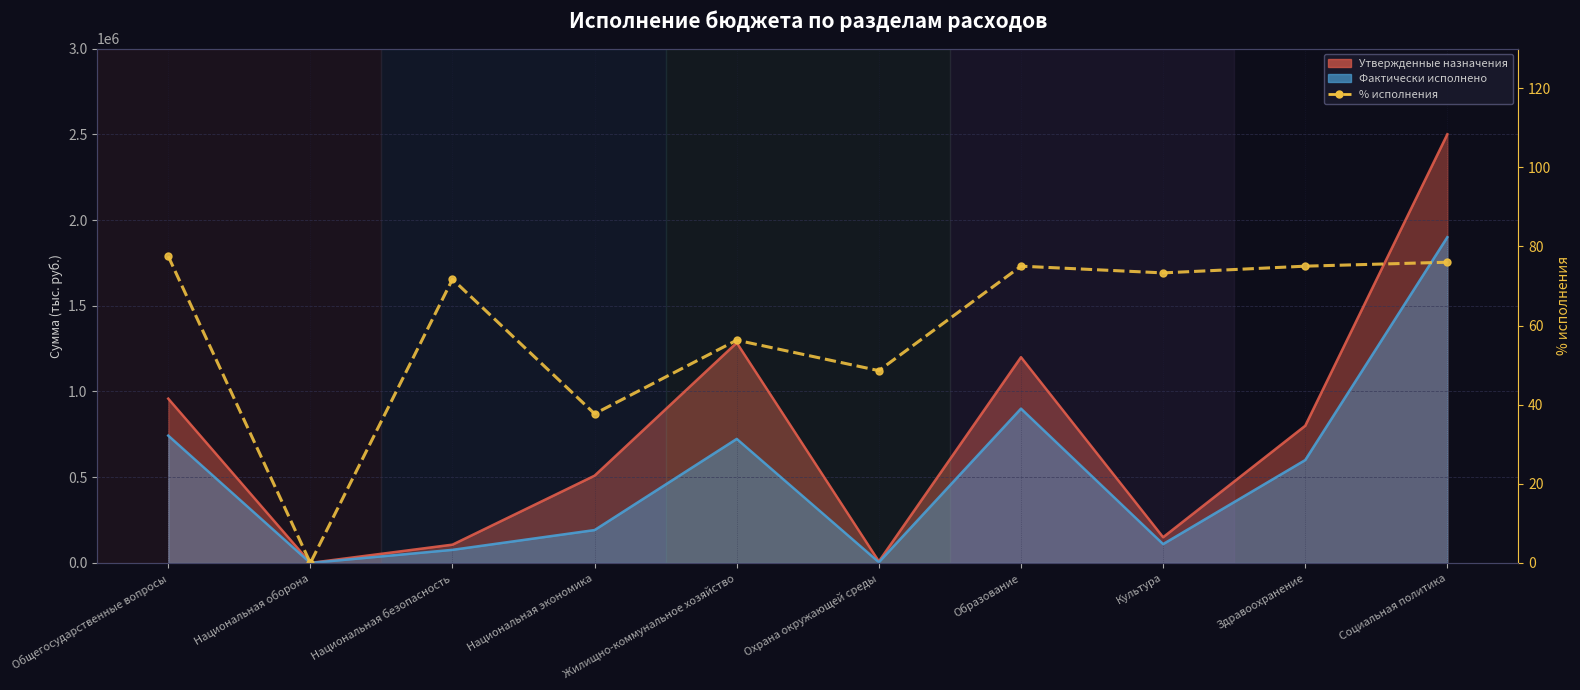

What position from the right is Национальная экономика?

7